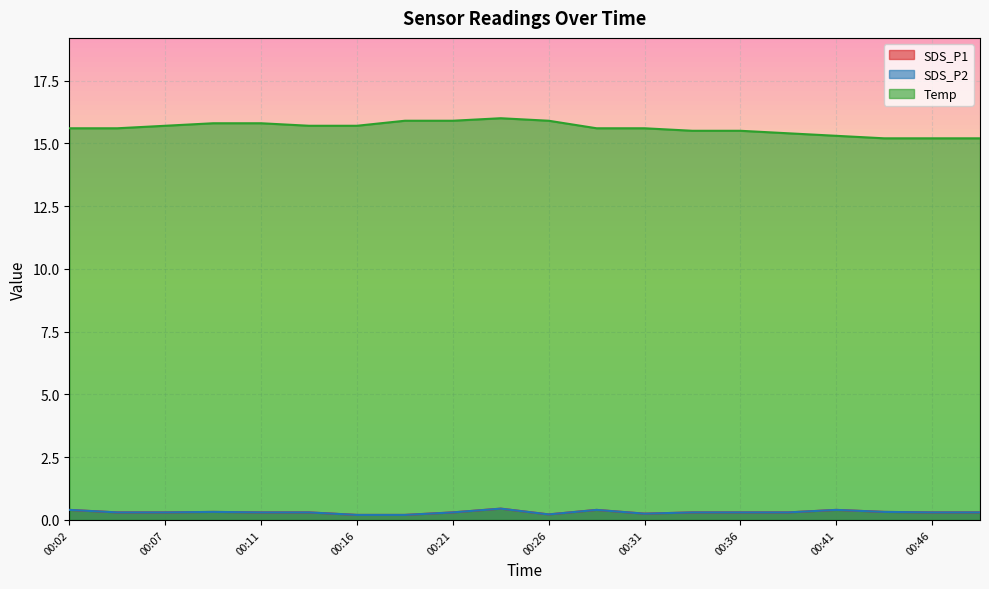

True or false: Temp has more than 0 points higher than both neighbors.

True